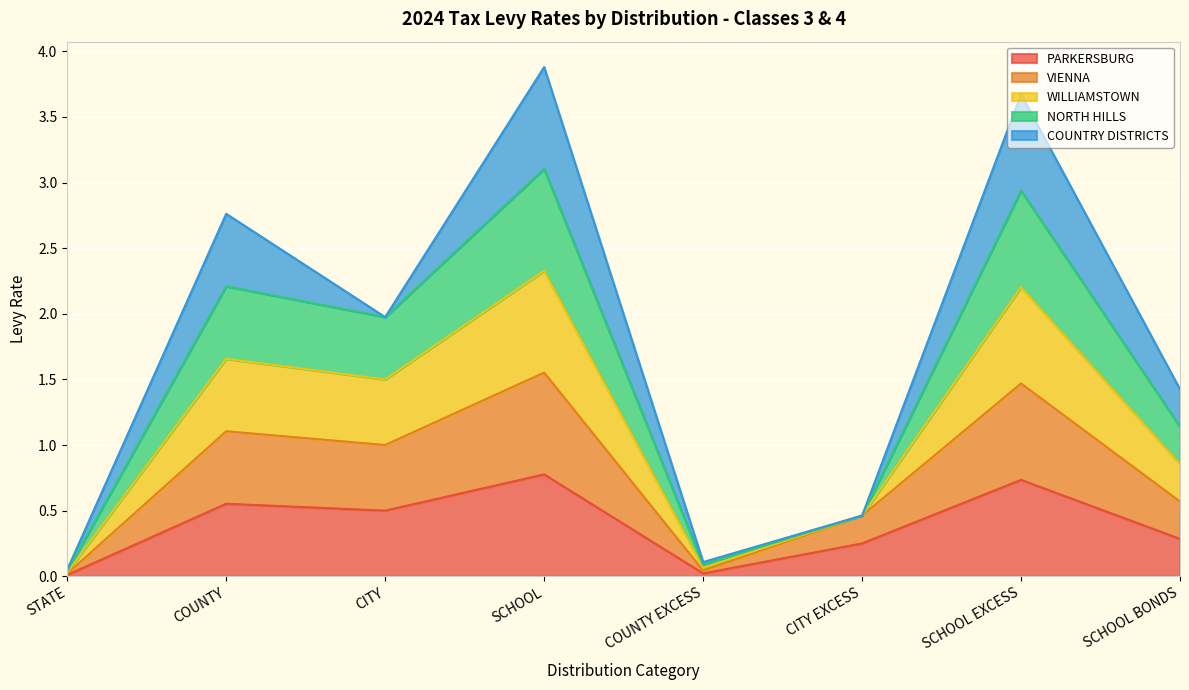

What is the maximum value for PARKERSBURG?

0.8